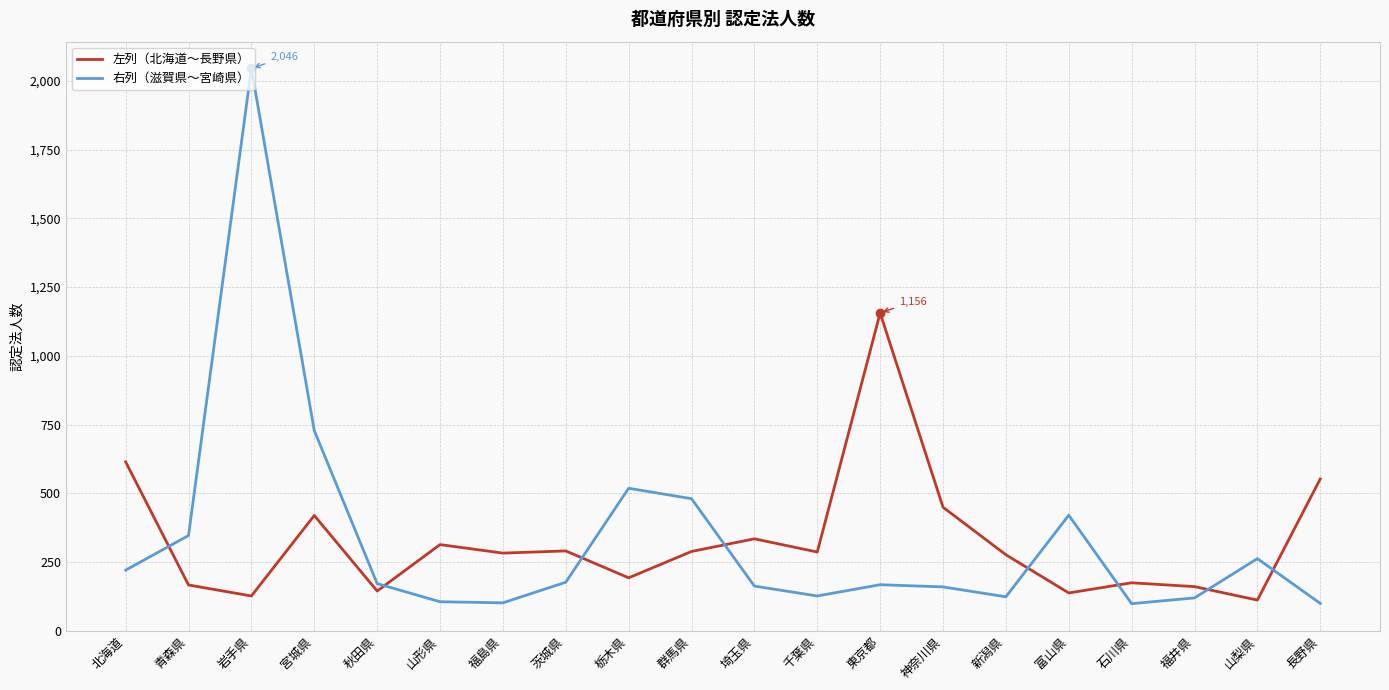

Which series has the widest spread of values?

右列（滋賀県〜宮崎県）